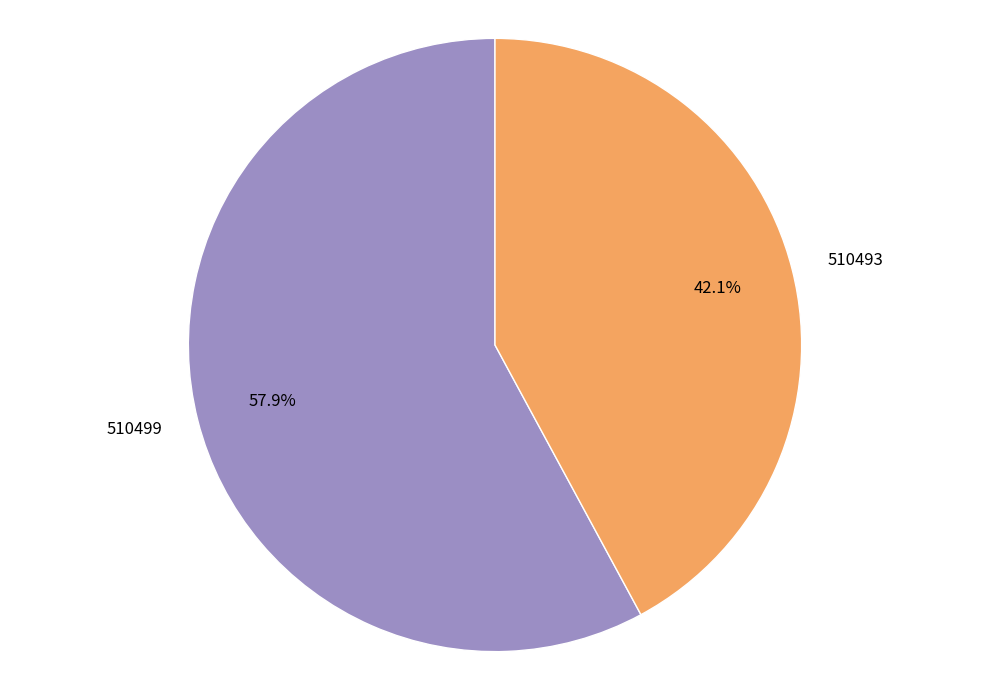

To the nearest percent, what is the average slice percentage?

50%